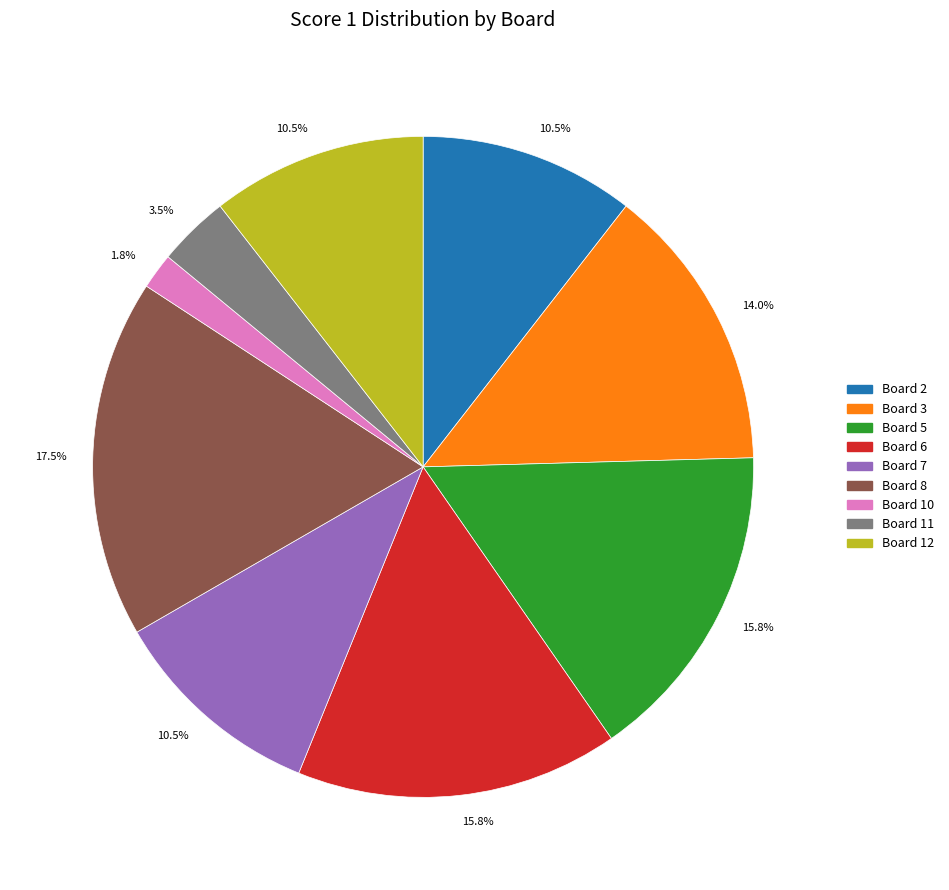

Does any single category account for the majority?

No